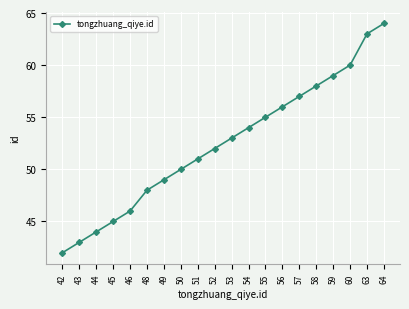

What is the difference between the values at 49 and 46?

3